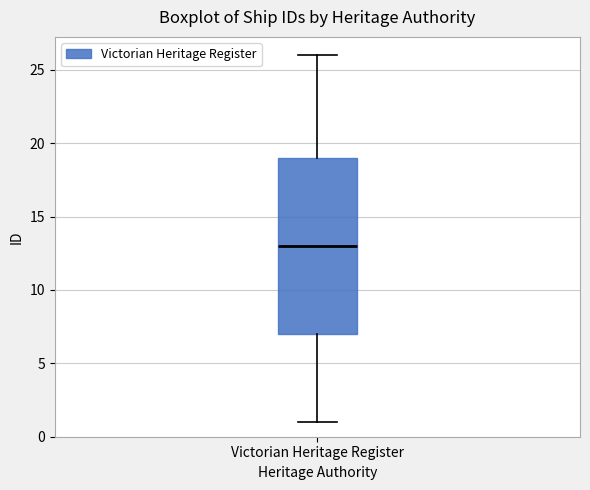

Transcribe this box plot: give where the median line is, the range the box spans, and where the two whiskers end, as read against the y-axis. The values are not printed on the chart, so give them approximately, as read against the axis.

median 13, box 7 to 19, whiskers 1 to 26